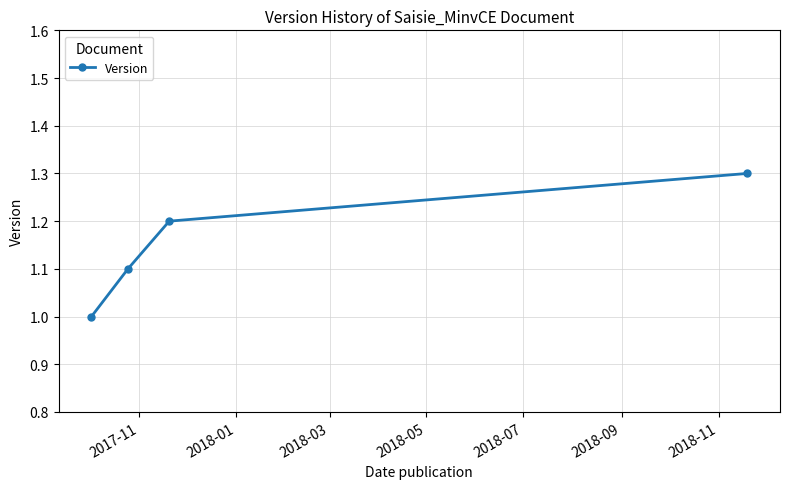

What is the value of the 2nd point from the left?

1.1